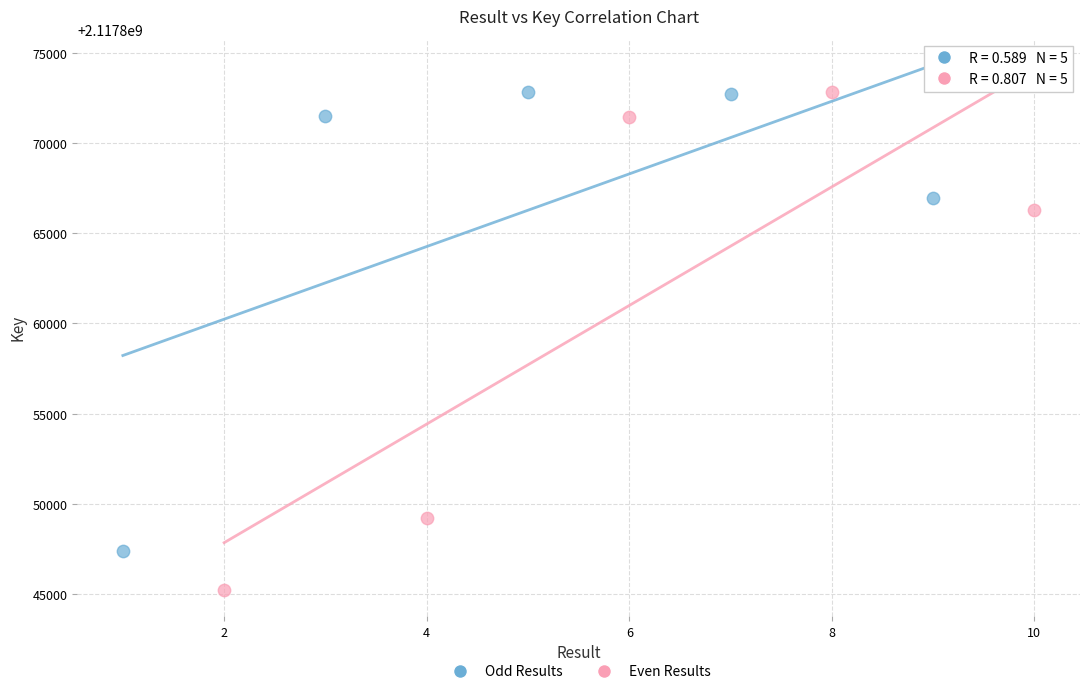

What are all the series names shown in the legend?

Odd Results, Even Results